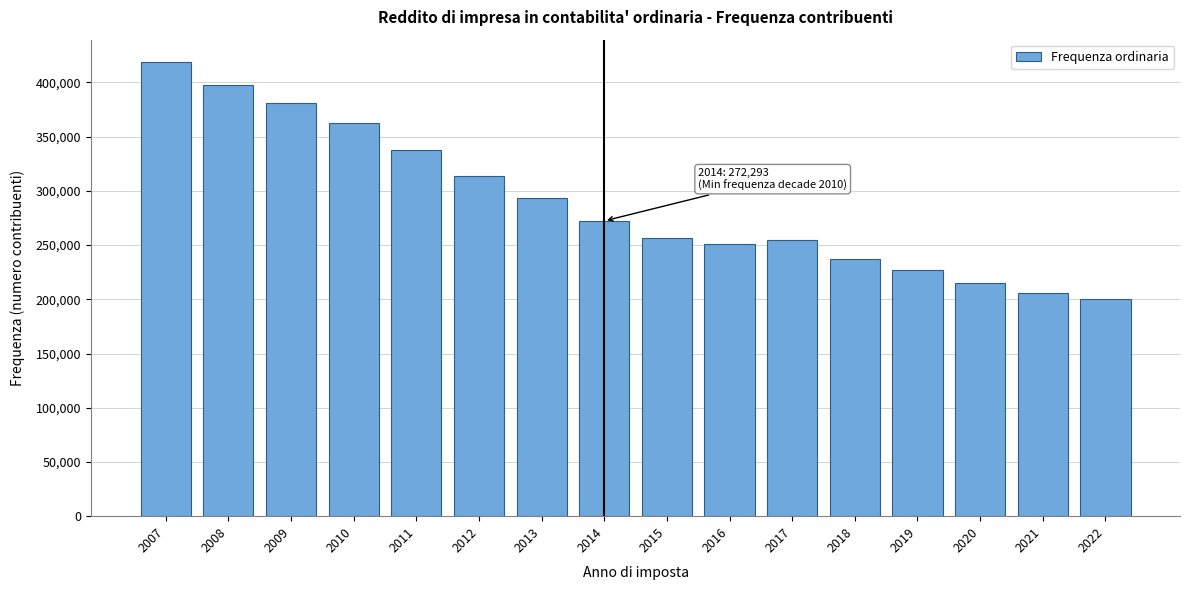

Reading left to right, list all the values displayed in this chart.

2007=418544	2008=397955	2009=380865	2010=362773	2011=337943	2012=313532	2013=293024	2014=272293	2015=256661	2016=250839	2017=254406	2018=237474	2019=227387	2020=214902	2021=206009	2022=200127